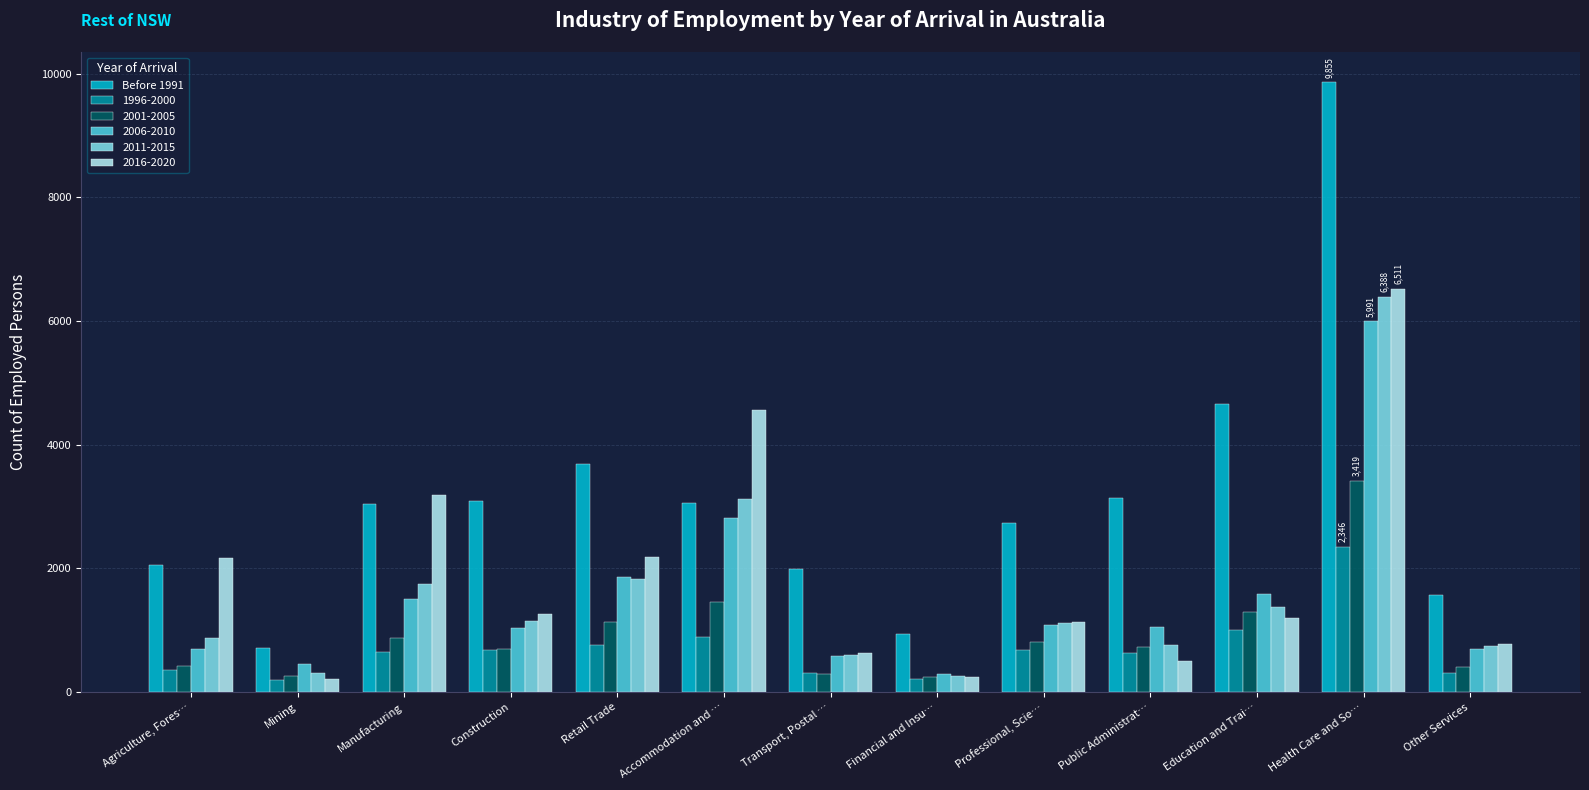

The value of 2011-2015 at Financial and Insu… is 267. True or false?

True